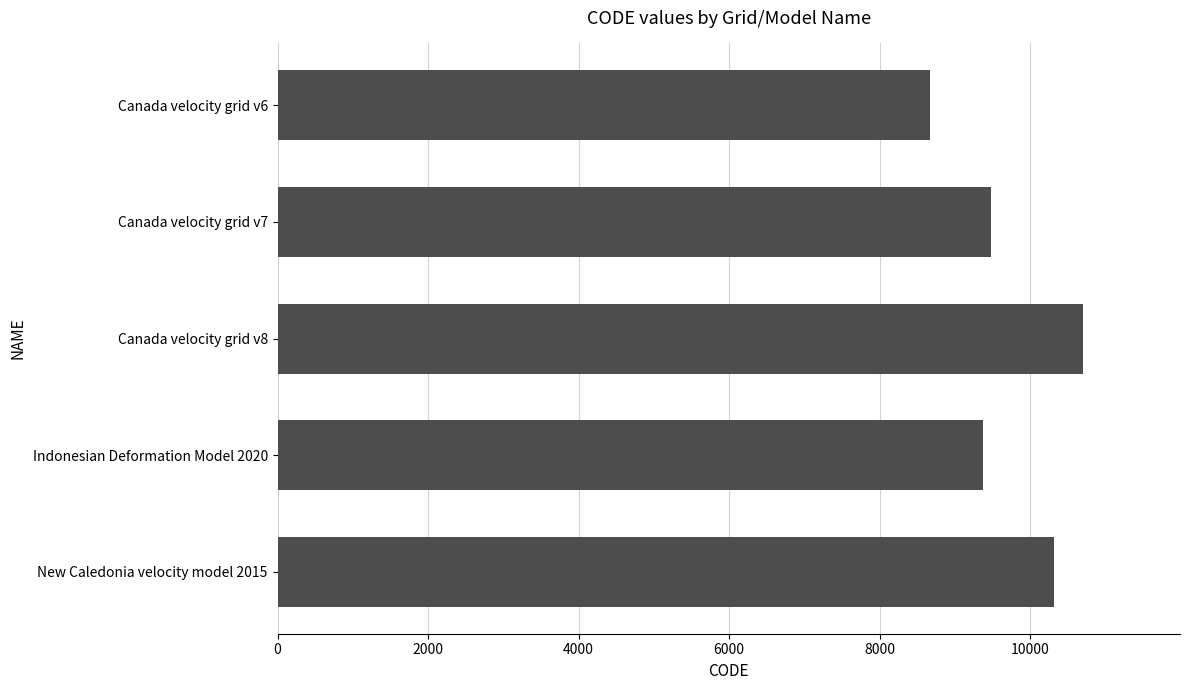

What is the label of the 5th bar from the bottom?

Canada velocity grid v6